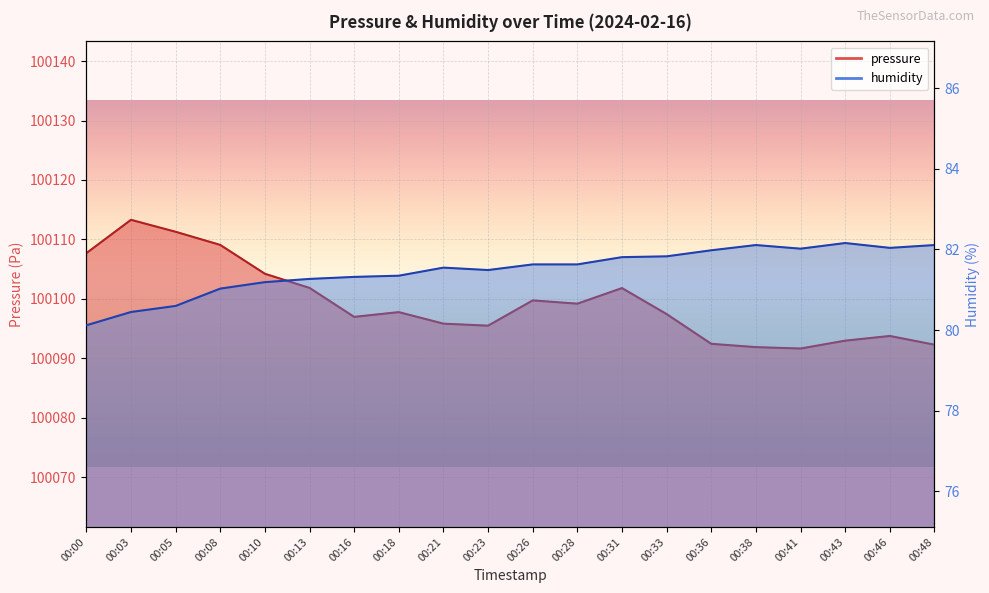

What are all the series names shown in the legend?

pressure, humidity